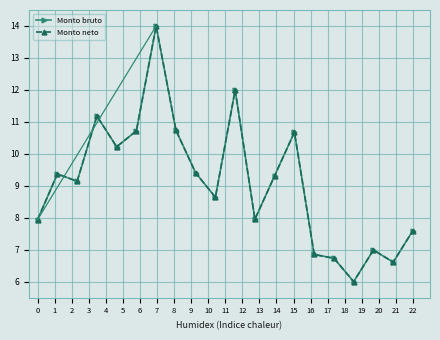

What is the average value of the Monto bruto series?

9.1